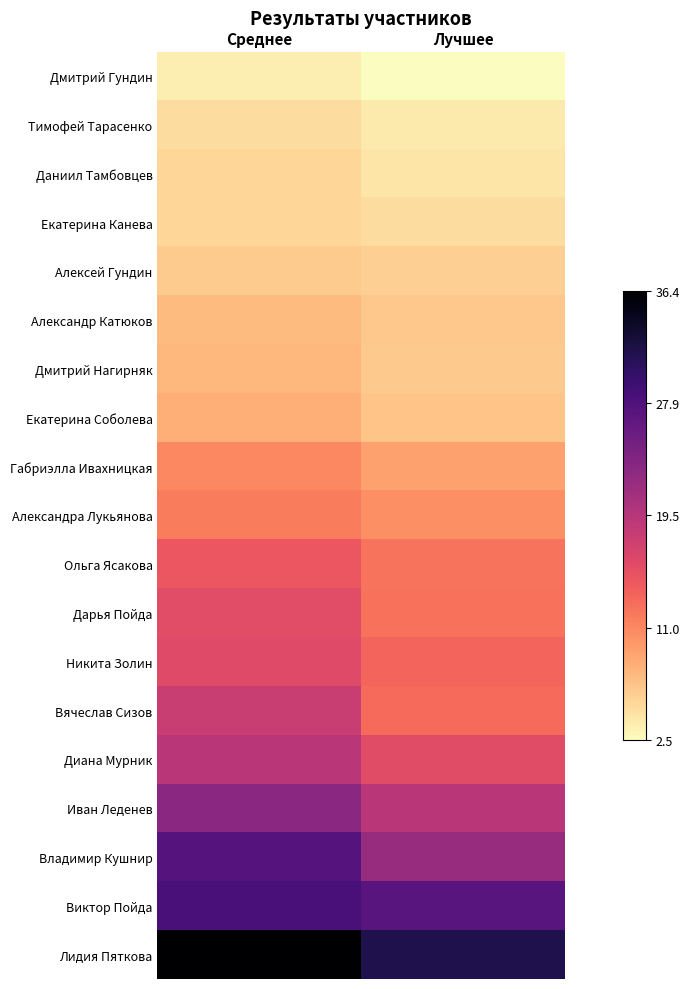

Which series has the largest total across all categories?

Лидия Пяткова